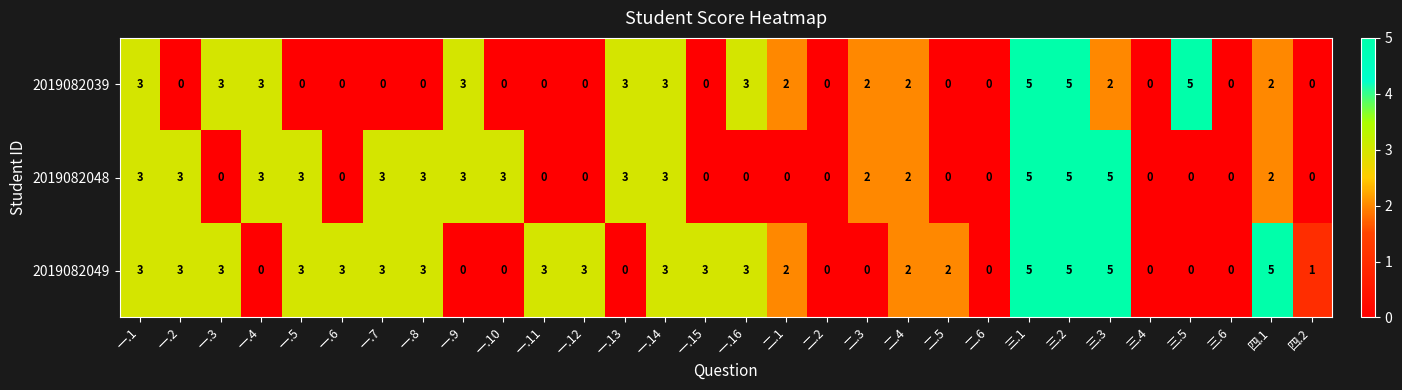

What is the difference between the maximum and second lowest values in the 2019082039 series?

5